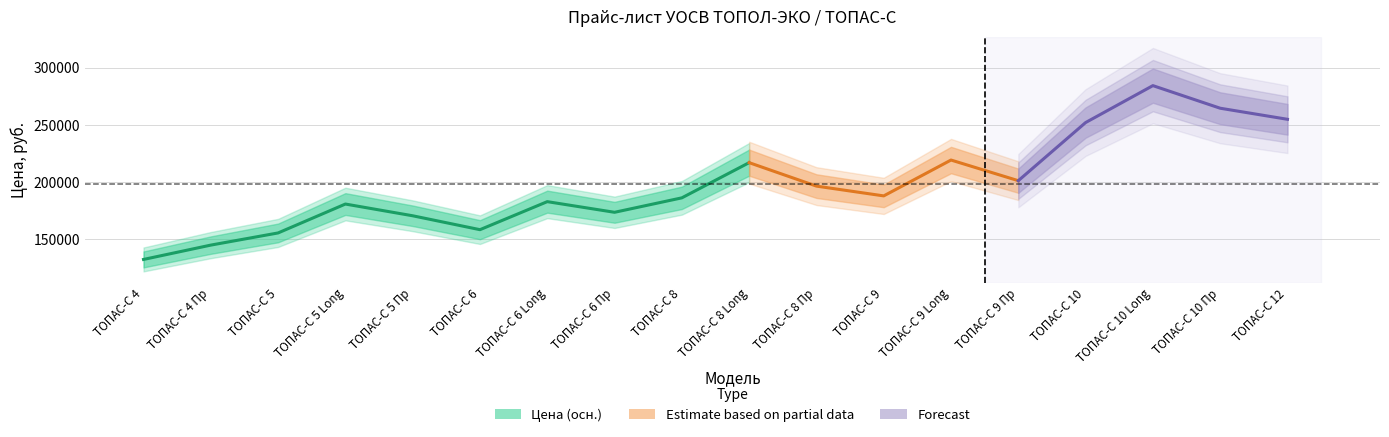

Is the value of Рекомендованная цена (Волга) at ТОПАС-С 4 greater than the value of Цена at ТОПАС-С 5 Пр?

No